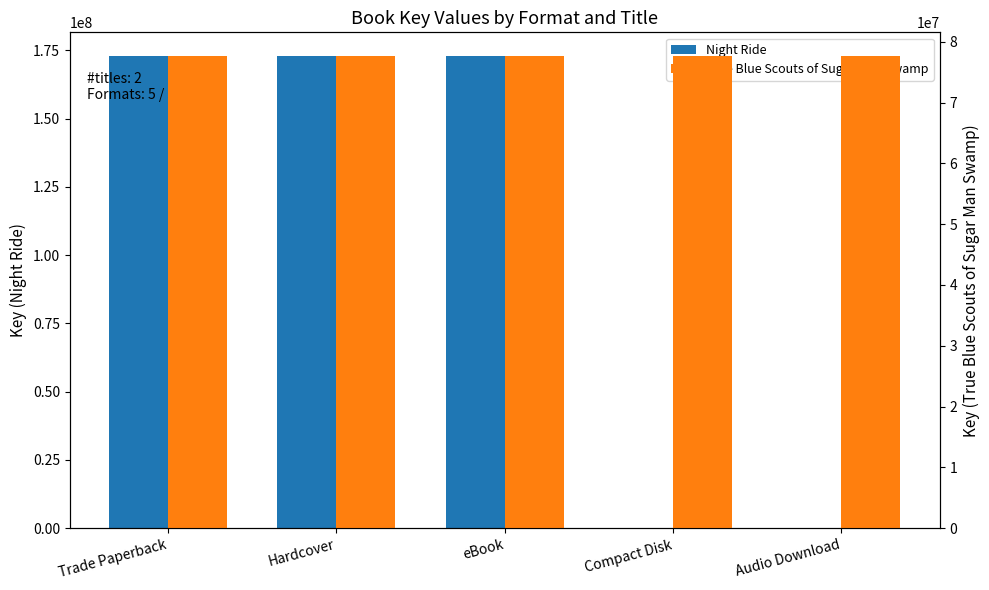

How many bars are there in total?

10